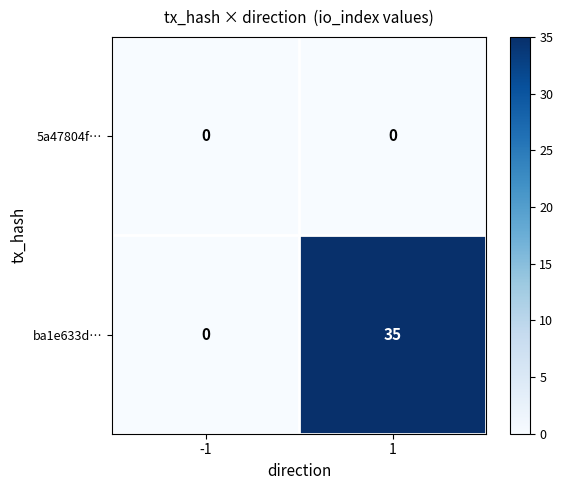

Reading right to left, extract all data points from this chart.

5a47804f…: 1=0	-1=0
ba1e633d…: 1=35	-1=0